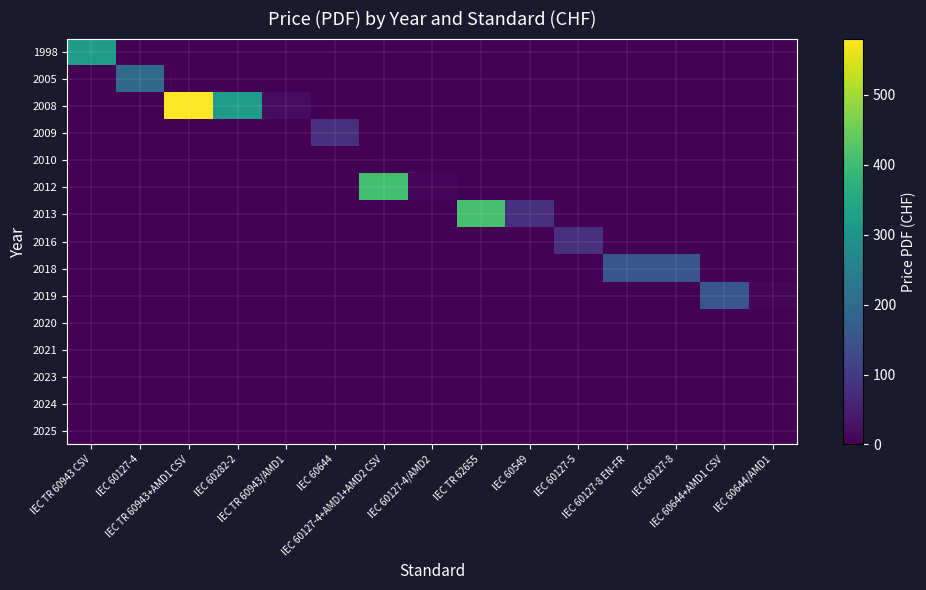

List the series in order of their peak value, lowest first.

2010, 2020, 2021, 2023, 2024, 2025, 2009, 2016, 2018, 2019, 2005, 1998, 2012, 2013, 2008